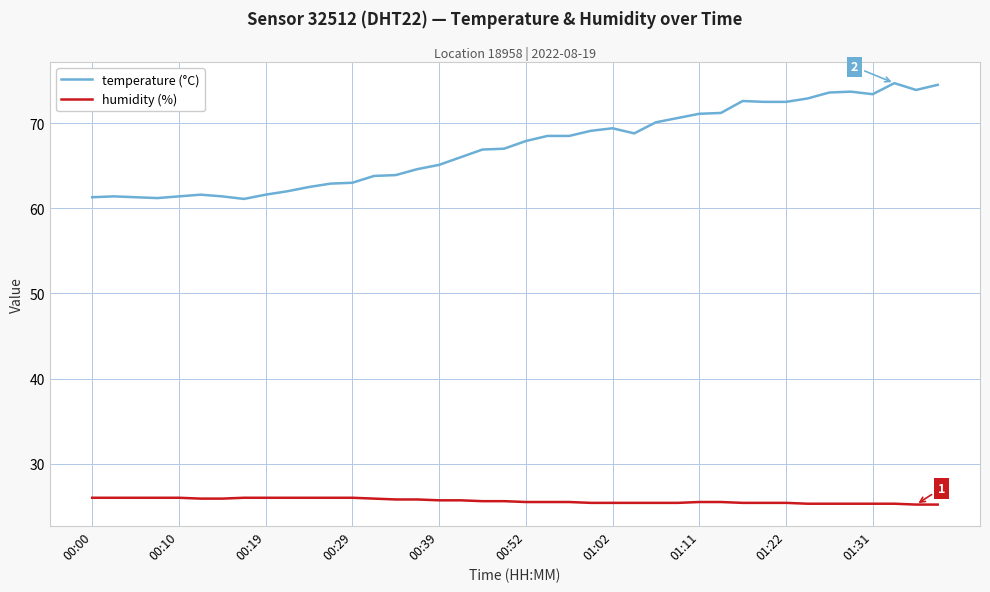

What is the greatest value displayed?

74.7